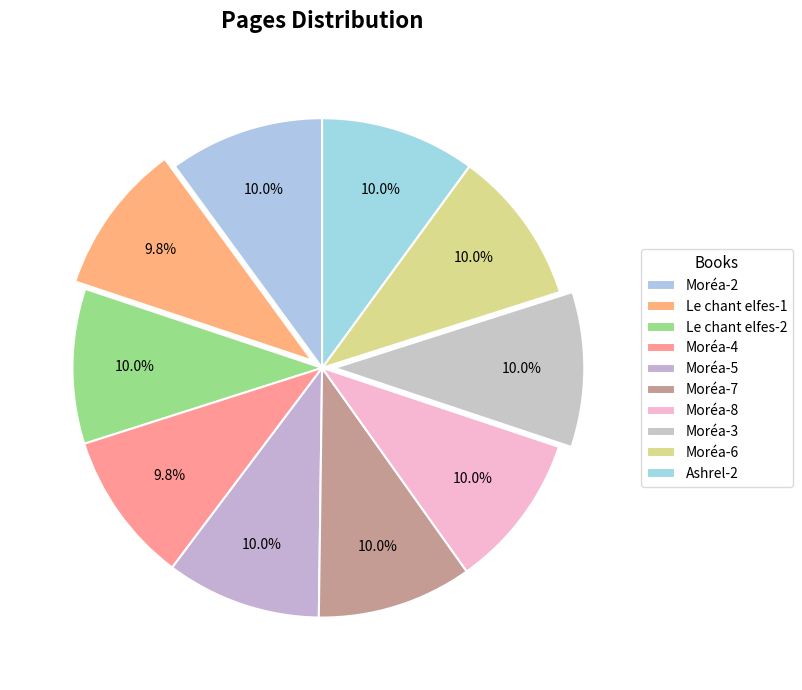

Is there a majority slice in this chart?

No